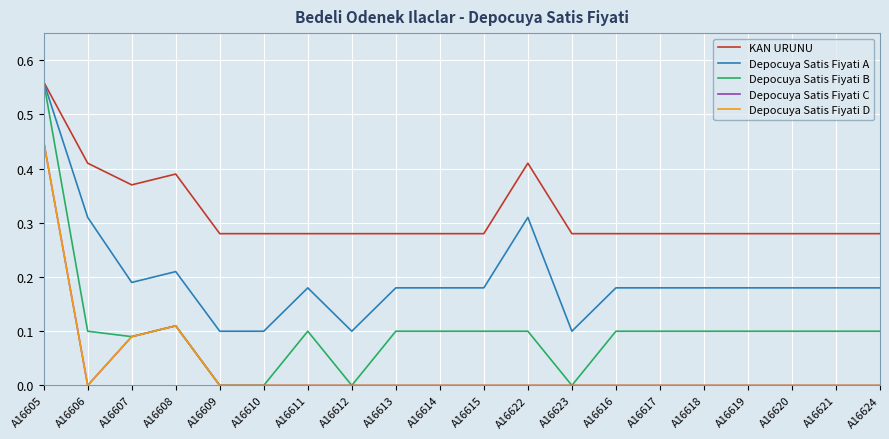

Is this an area chart (filled region under the line)?

No